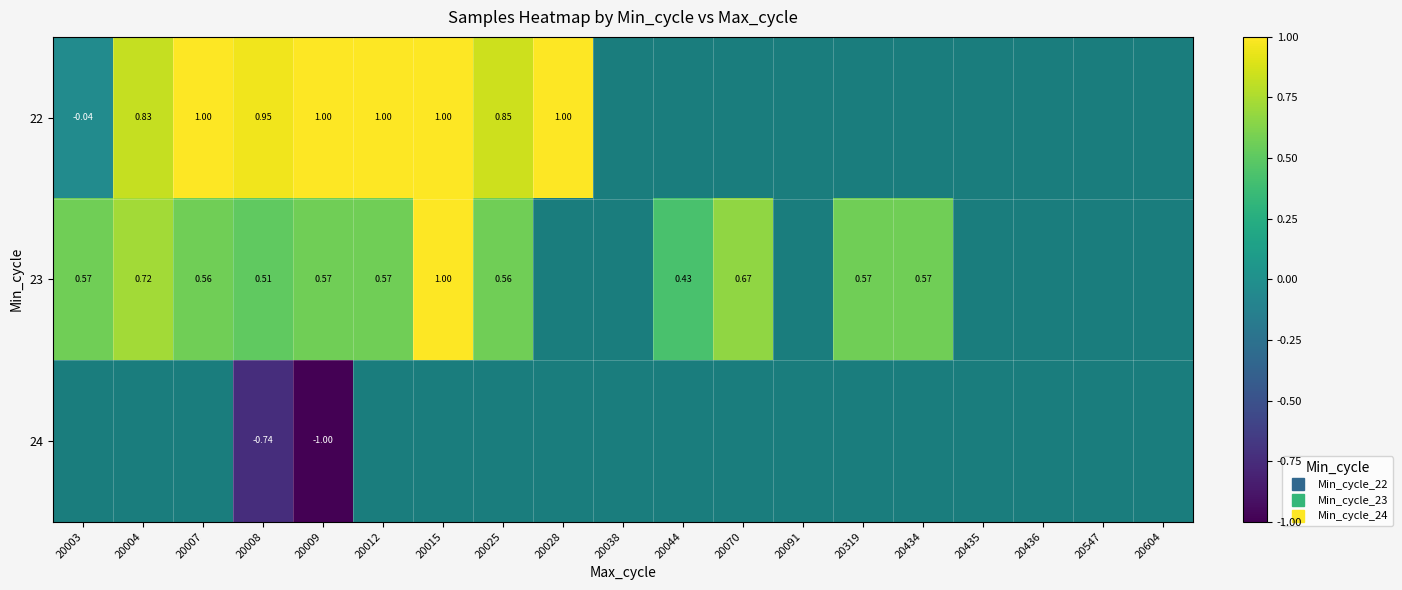

Count the number of data series in this chart.

3